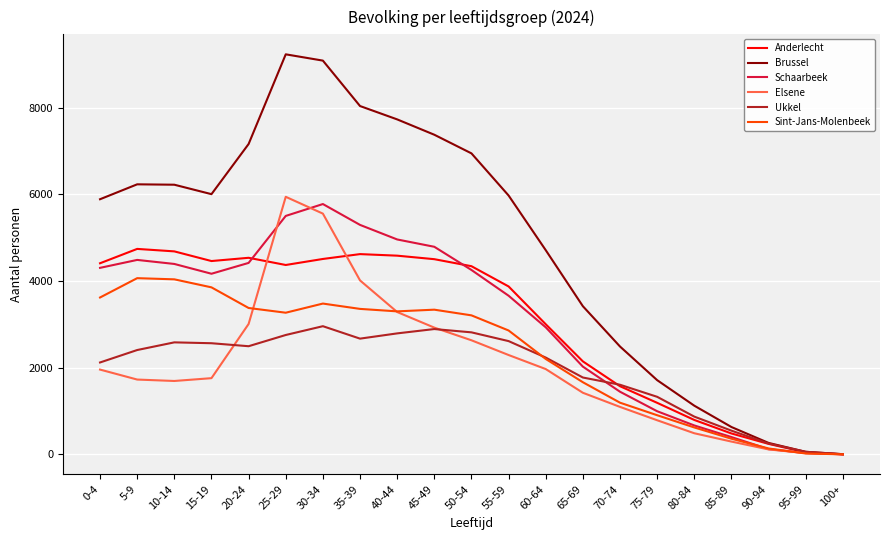

What is the sum of the Anderlecht values at 55-59 and 100+?

3879